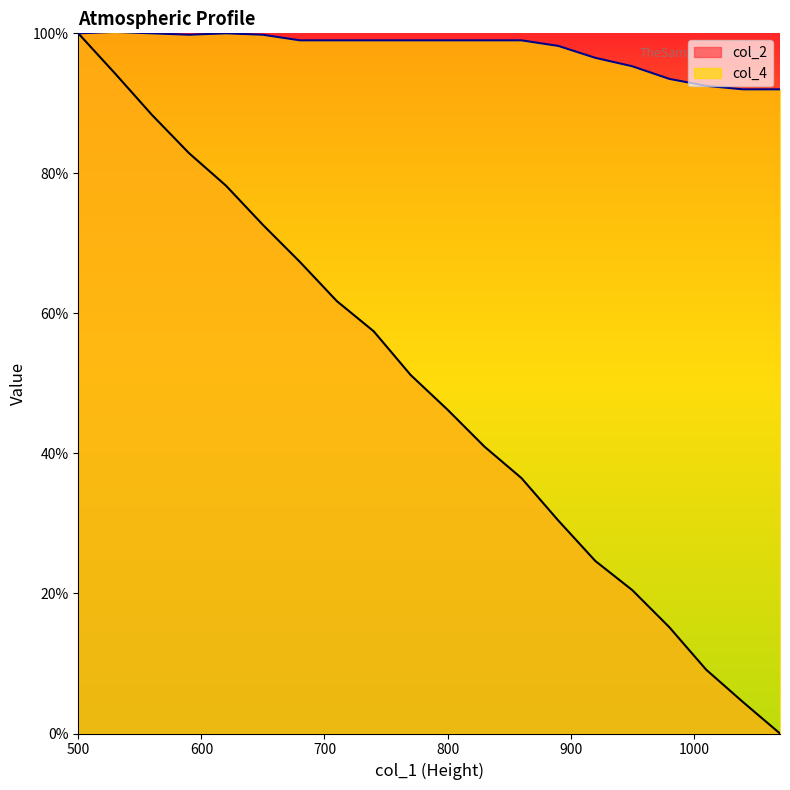

What is the difference between the maximum and minimum values in the col_4 series?

8.2